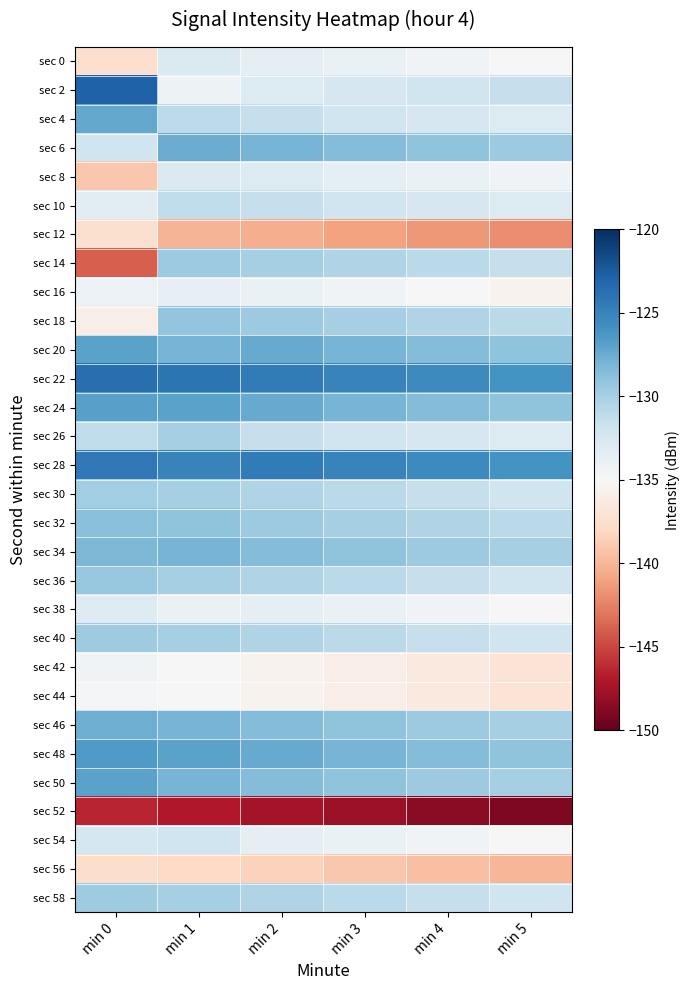

What is the difference between the highest and lowest values at min 1?

23.0